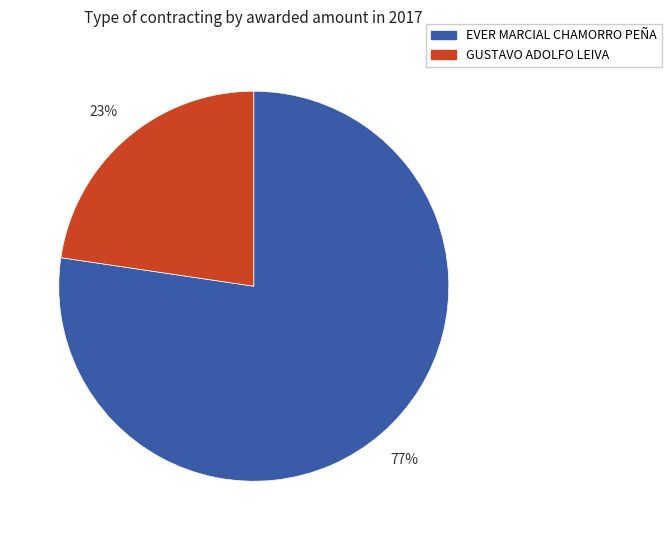

Which slice is the largest?

EVER MARCIAL CHAMORRO PEÑA